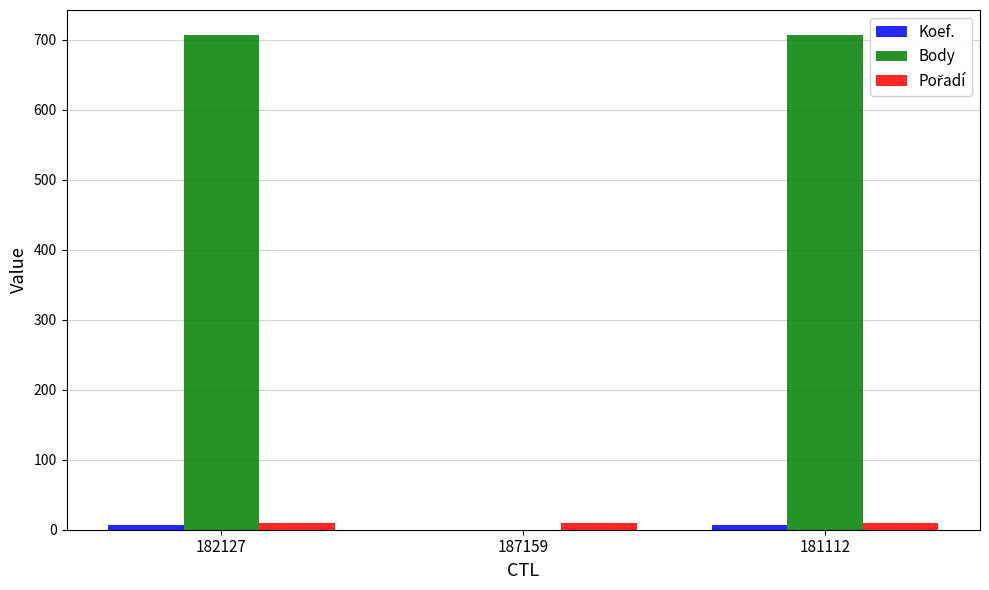

How many groups of bars are there?

3